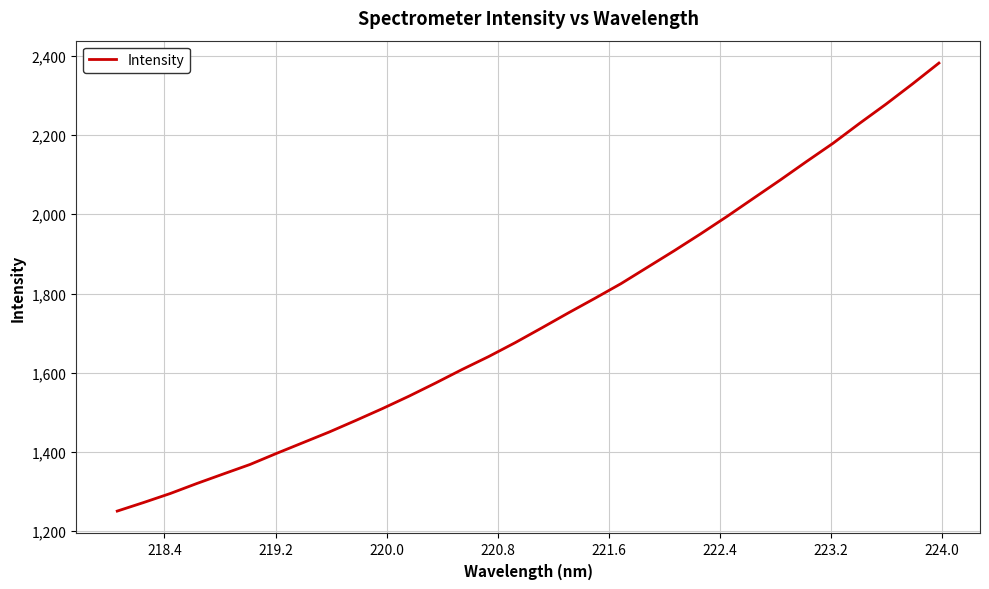

What is the greatest value displayed?

2381.6